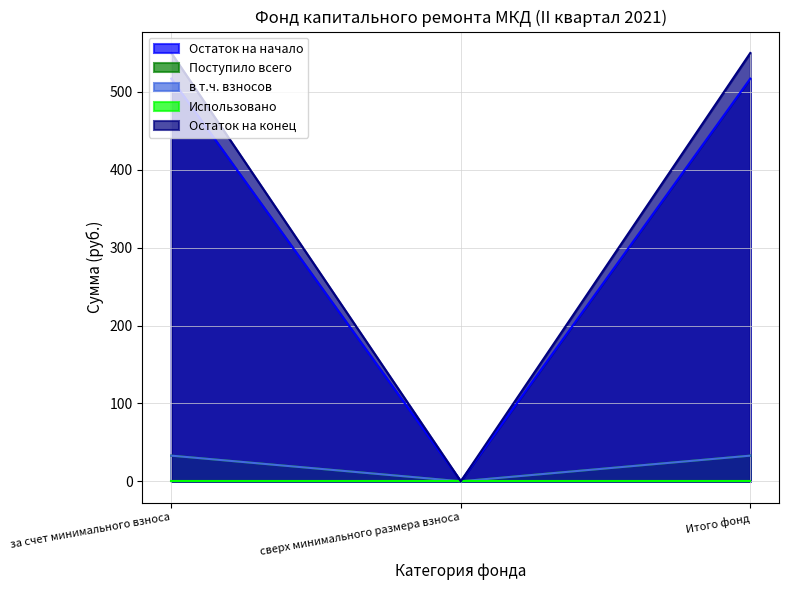

Which has a higher value, за счет минимального взноса or Итого фонд?

за счет минимального взноса